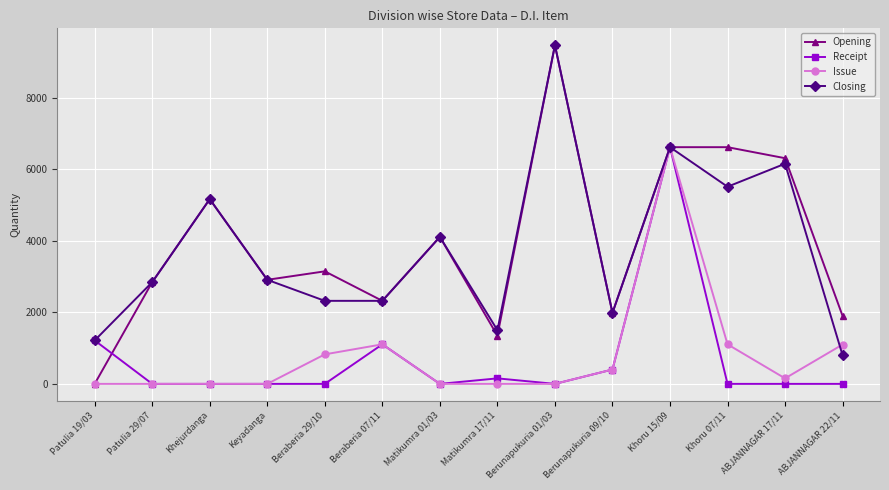

What is the sum of the Opening values at Berunapukuria 01/03 and Khoru 07/11?

16082.0